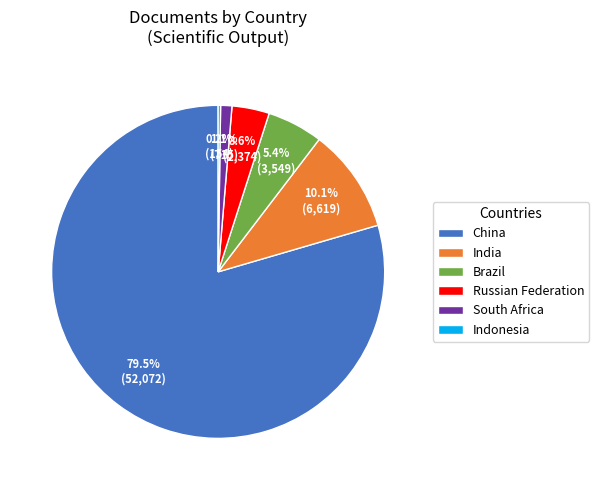

To the nearest percent, what percentage of the pie is Brazil?

5%